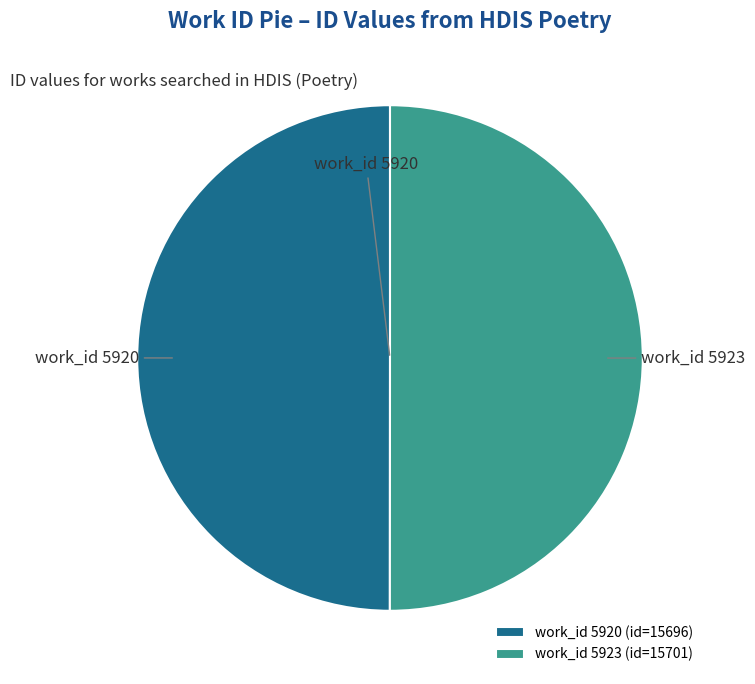

Combined, do work_id 5920 and work_id 5923 account for over 50%?

Yes